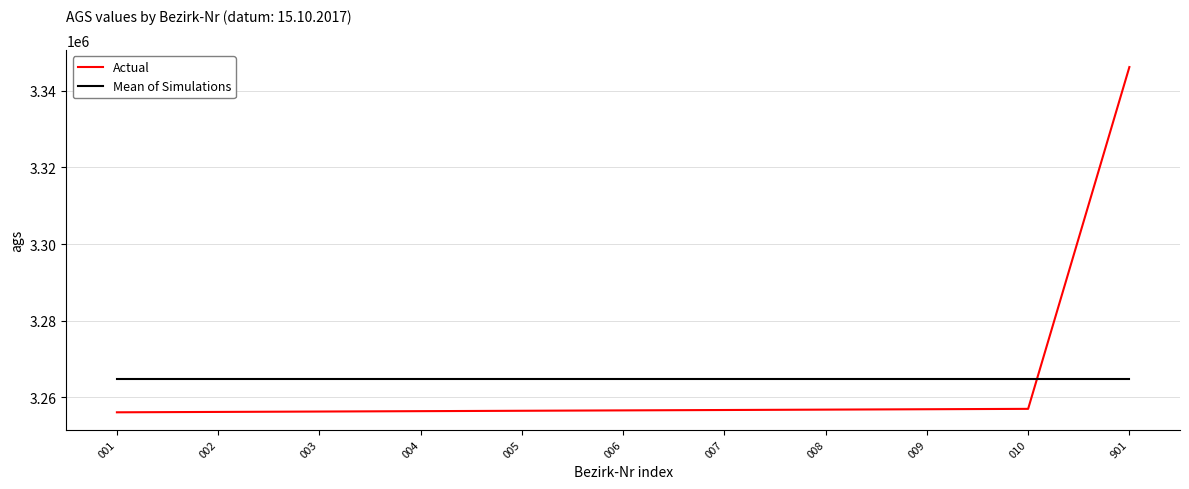

At how many categories does at least one series exceed 3312728?

1